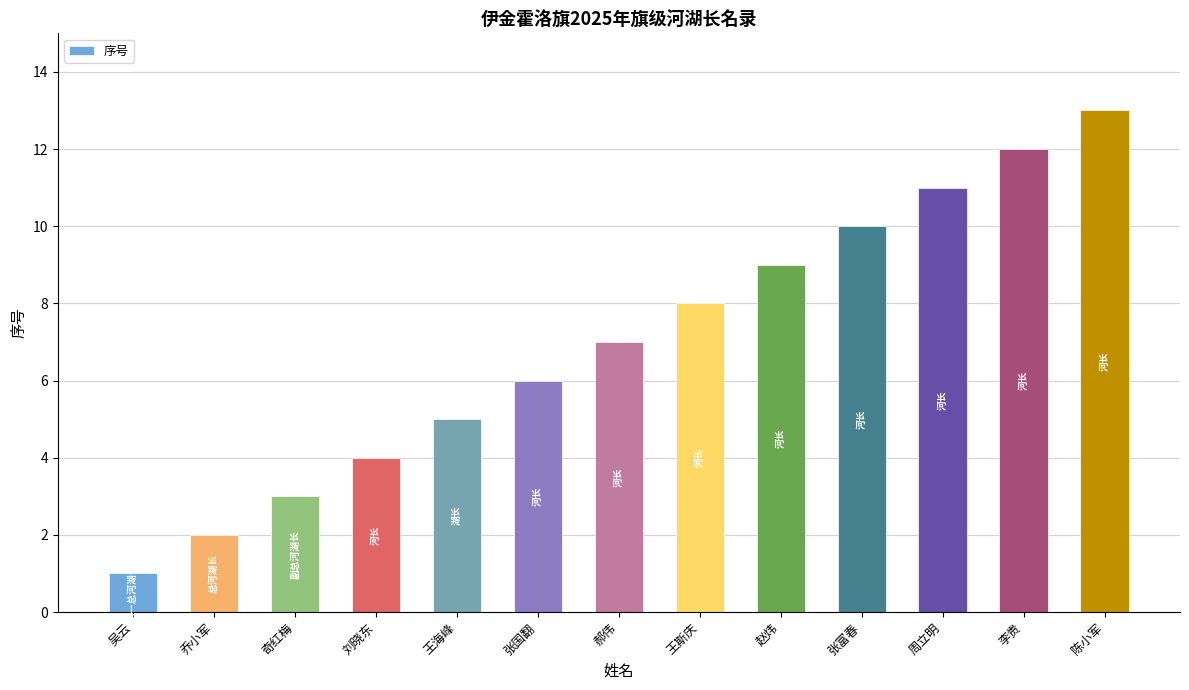

What is the label of the 1st bar from the left?

吴云